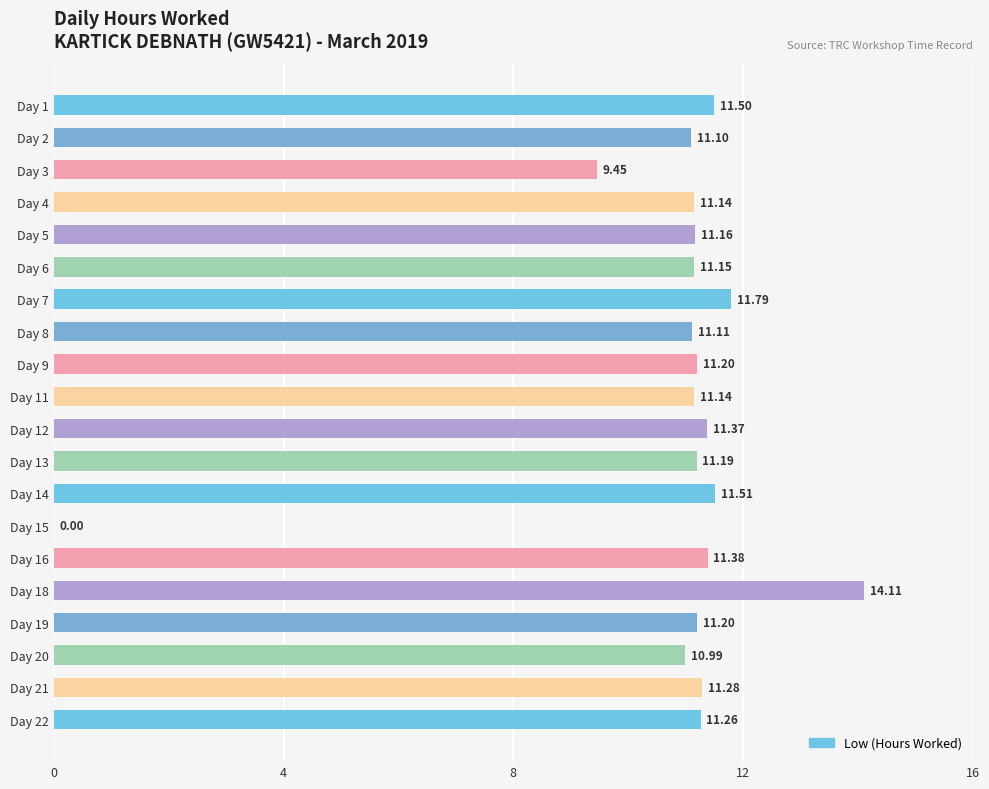

Approximately how many times larger is the value at Day 20 compared to Day 8?

1.0